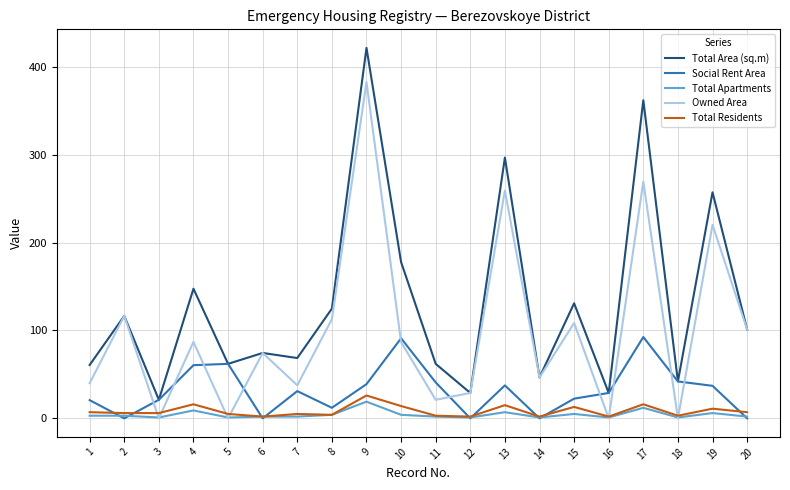

What is the spread (max minus min) of values at 2?

116.5